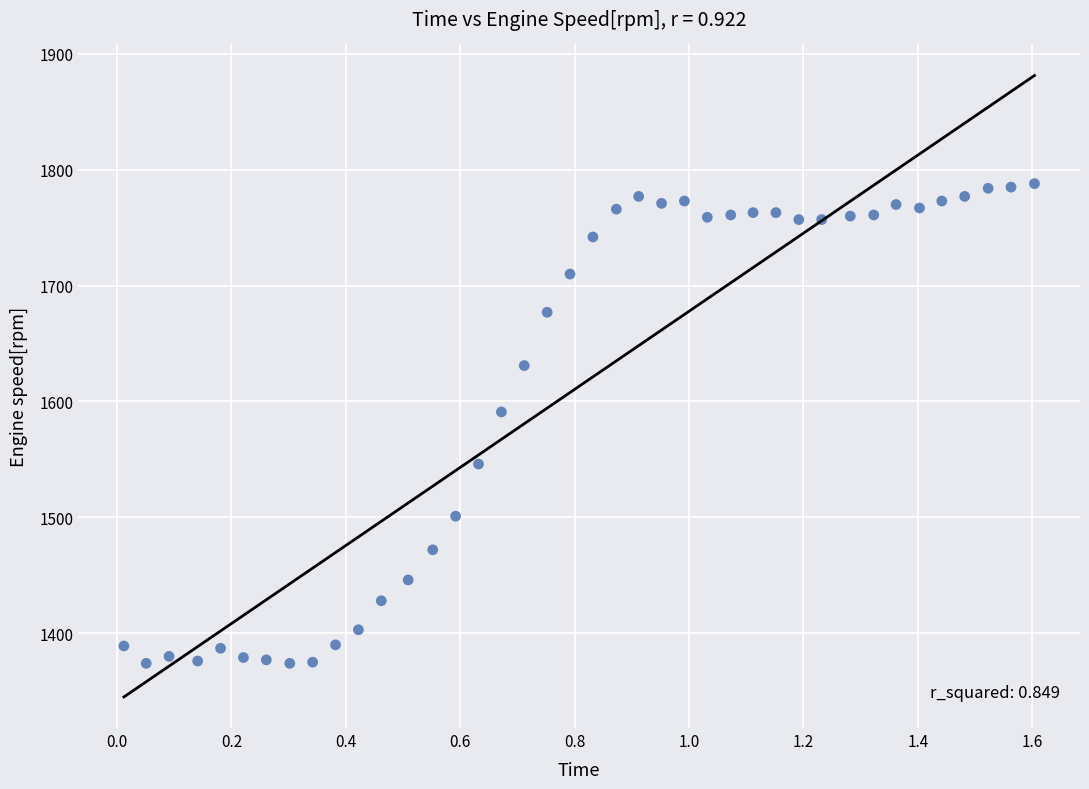

What Y value in the scatter plot is closest to 1581?

1591